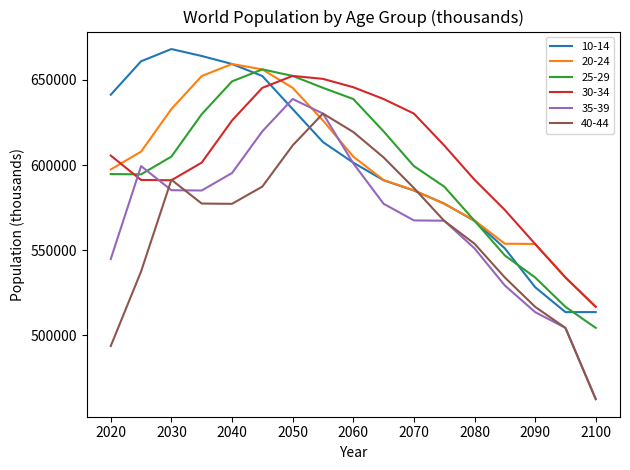

True or false: 25-29 and 40-44 intersect in this chart.

False